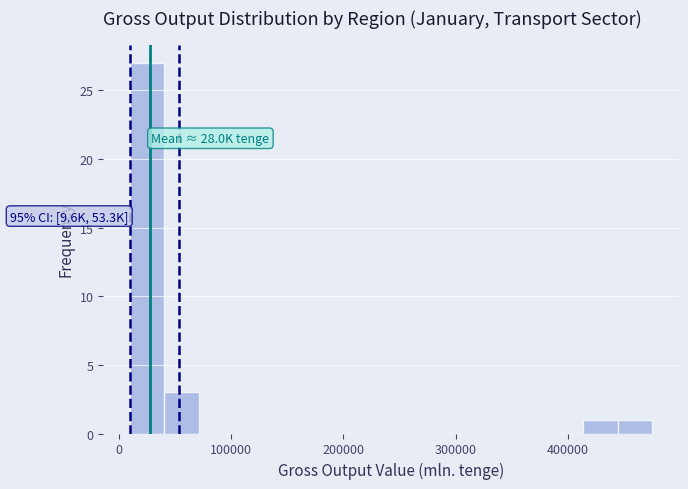

Around what value on the x-axis is the tallest bar? Give the approximate position of its centre, as read against the axis.

30000